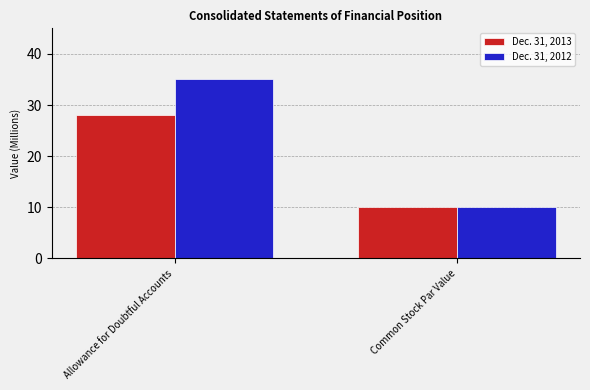

What position from the left is Allowance for Doubtful Accounts?

1